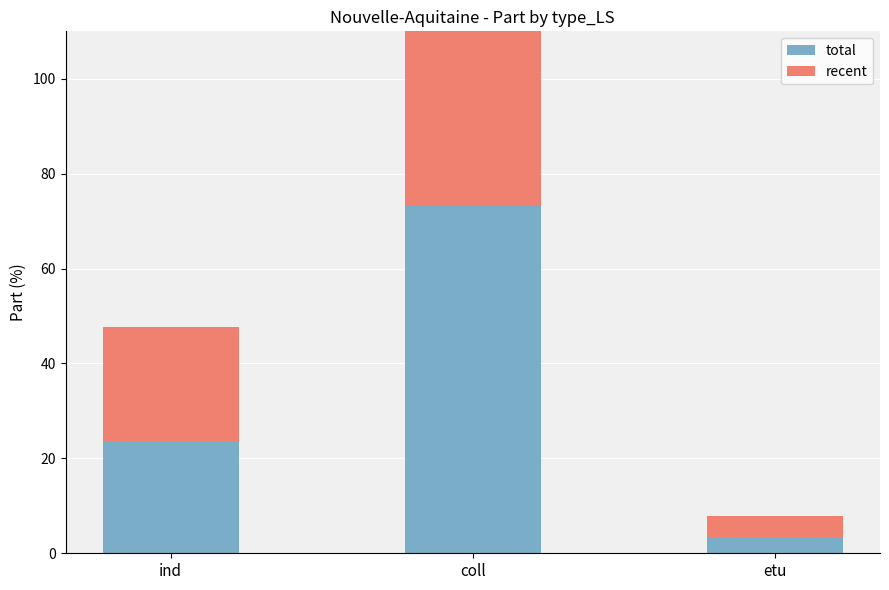

What is the highest value of the total series?

73.2